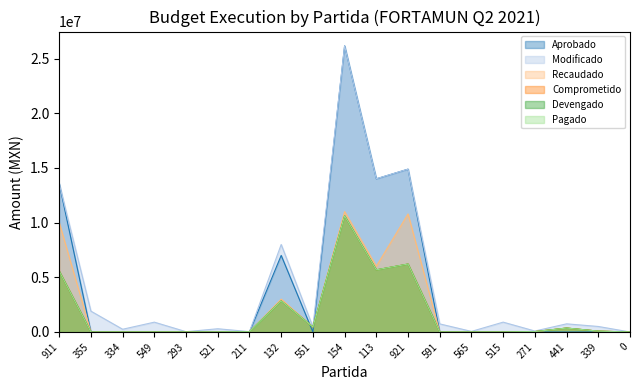

How many interior local peaks does the Pagado series have?

4